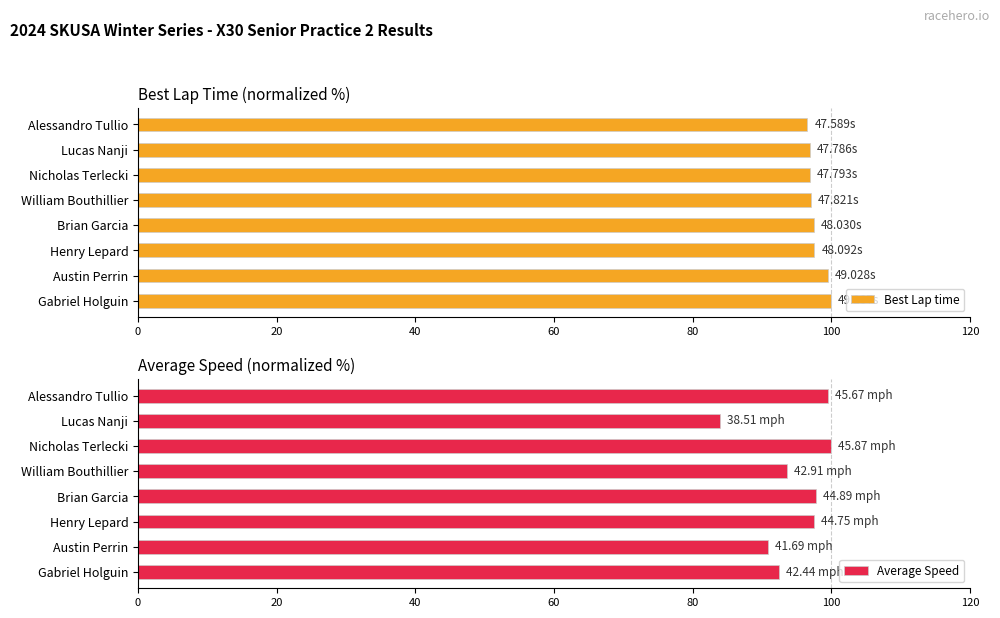

What is the sum of the Best Lap time values at Nicholas Terlecki and William Bouthillier?

194.0